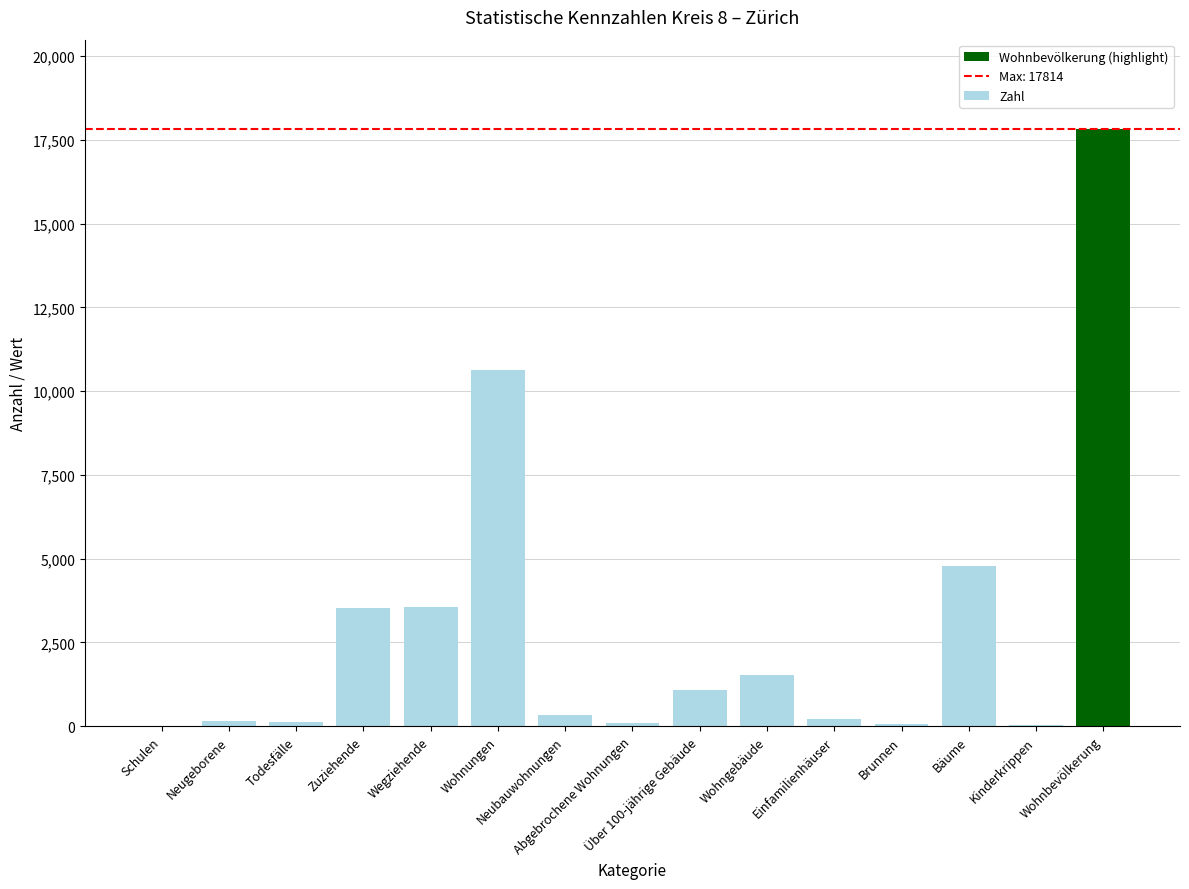

What is the sum of all values?

43945